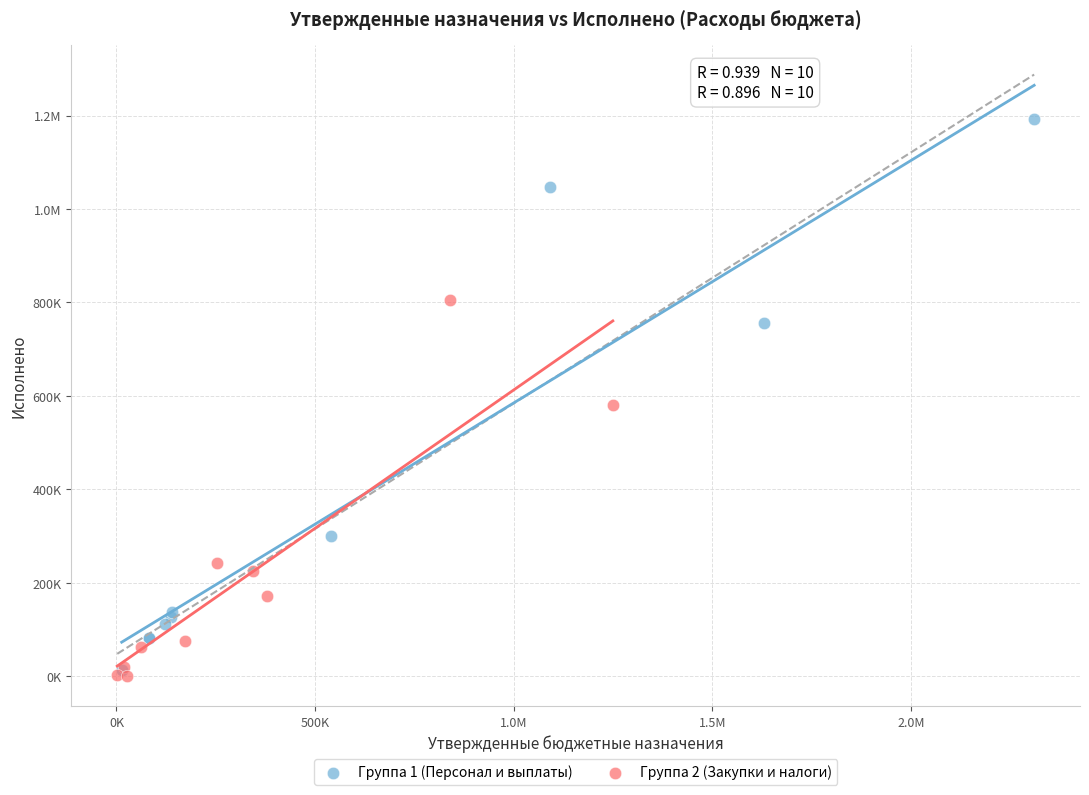

What are all the series names shown in the legend?

Группа 1 (Персонал и выплаты), Группа 2 (Закупки и налоги)